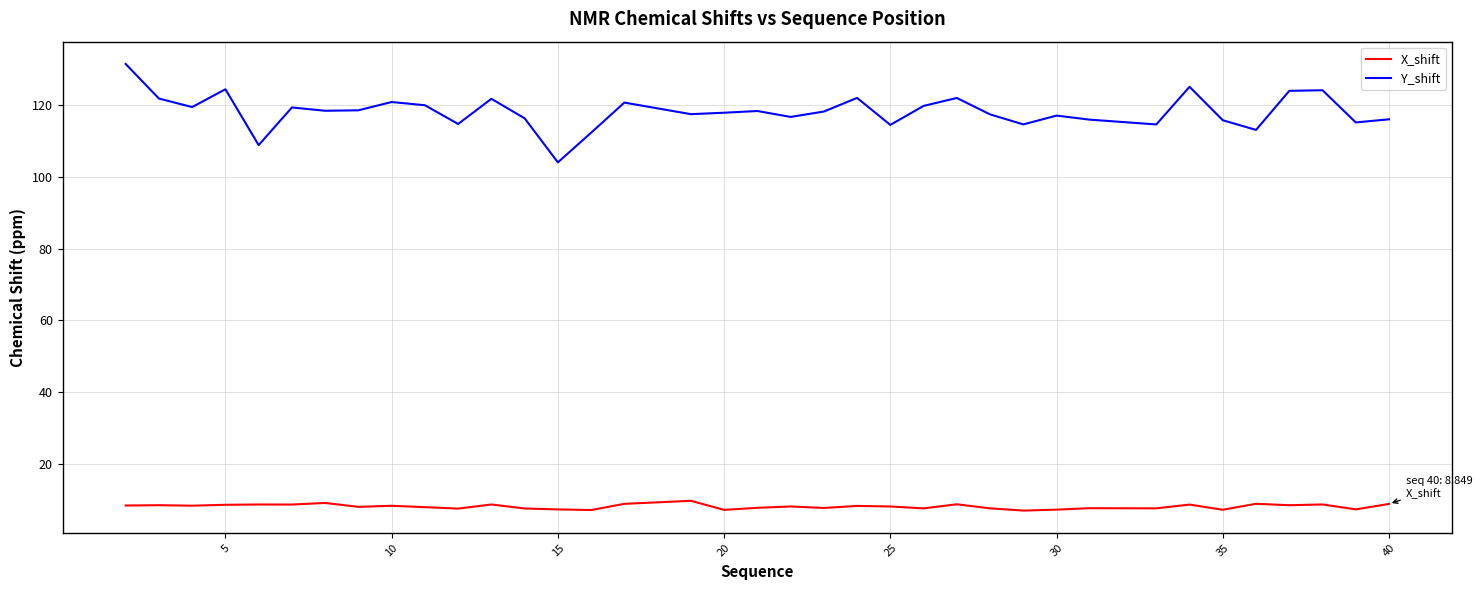

True or false: Y_shift and X_shift cross at least once.

False